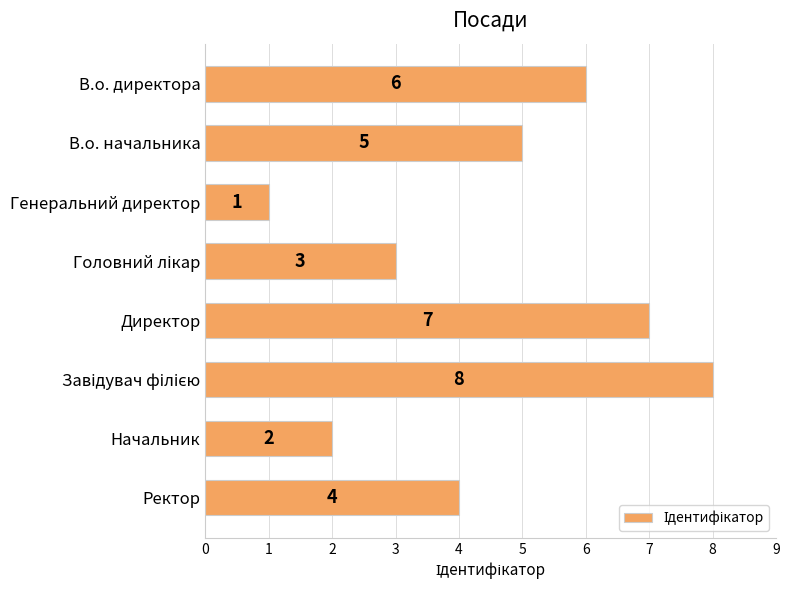

Which has a higher value, В.о. директора or Начальник?

В.о. директора